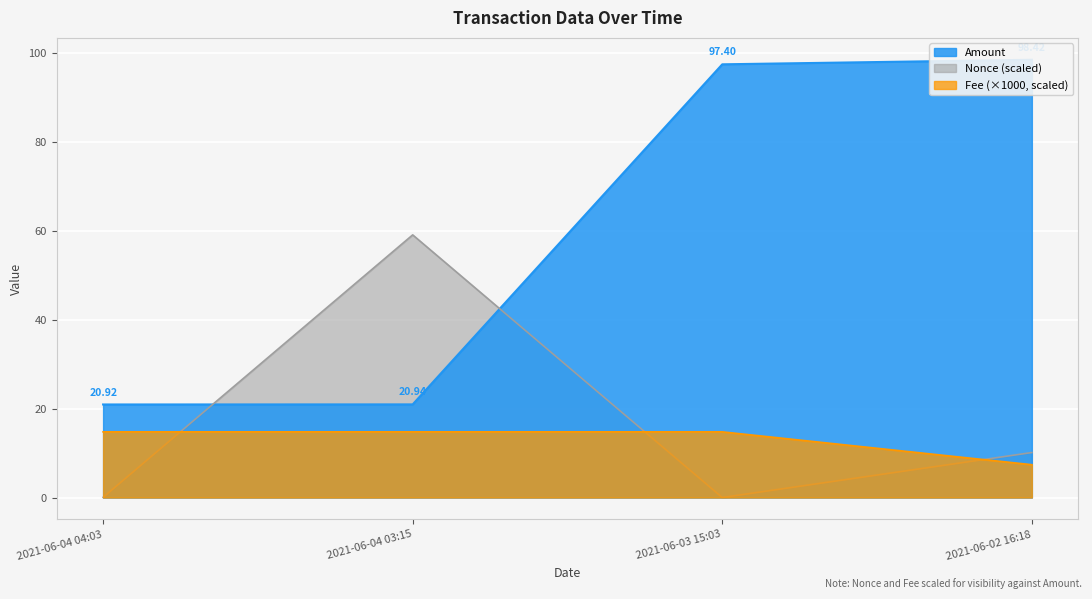

Does the chart display data point markers on the line(s)?

No